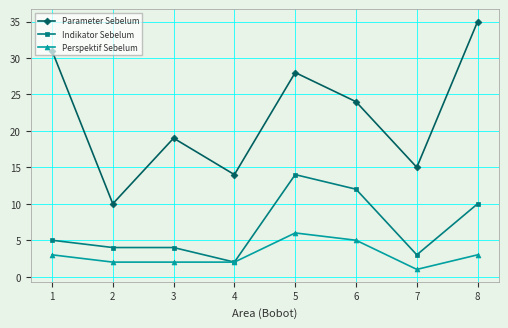

Which series has the widest spread of values?

Parameter Sebelum